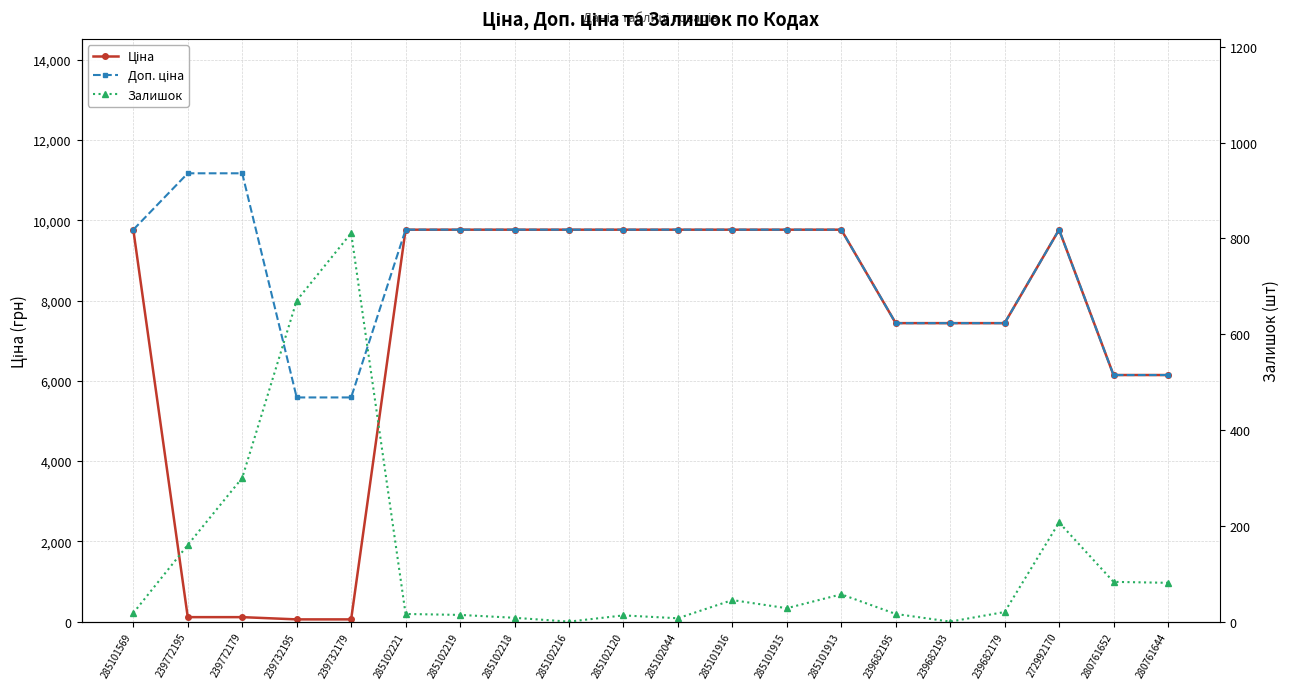

At how many categories does at least one series exceed 5281?

20